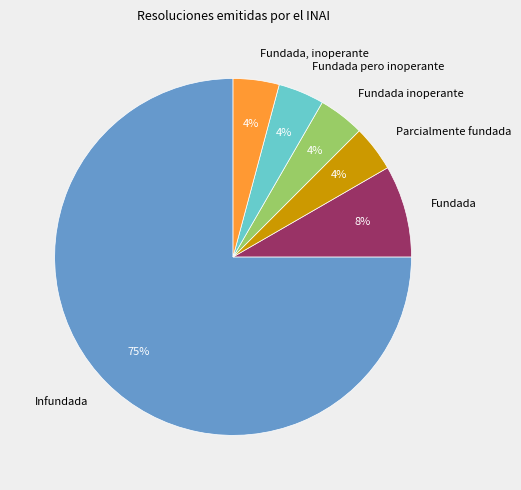

Is there any slice that represents more than half of the pie?

Yes